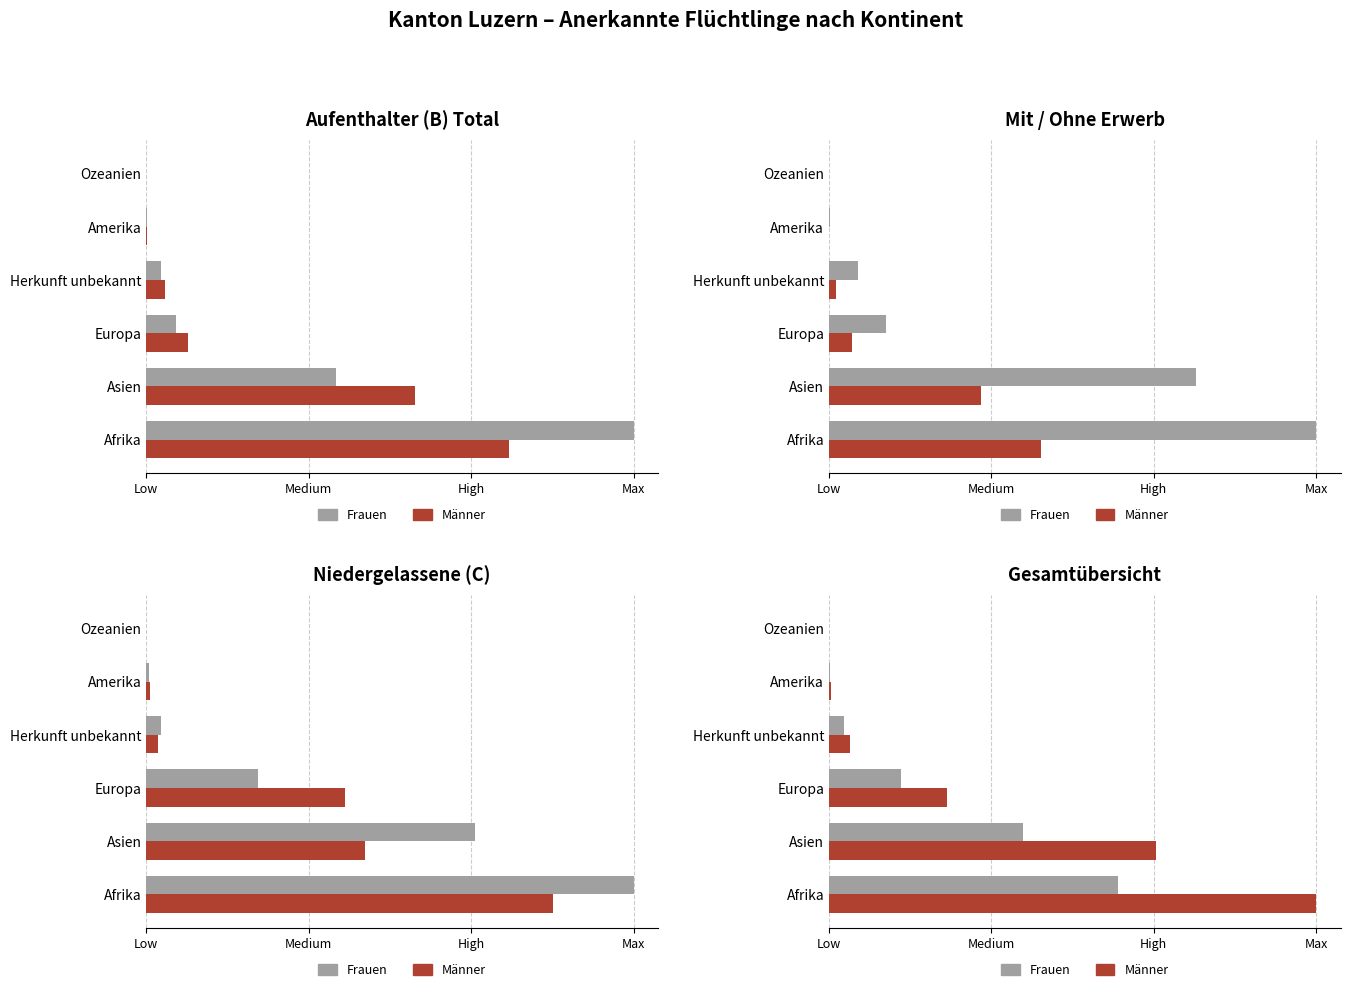

What is the approximate value of Frauen at Asien, to the nearest 10?

650